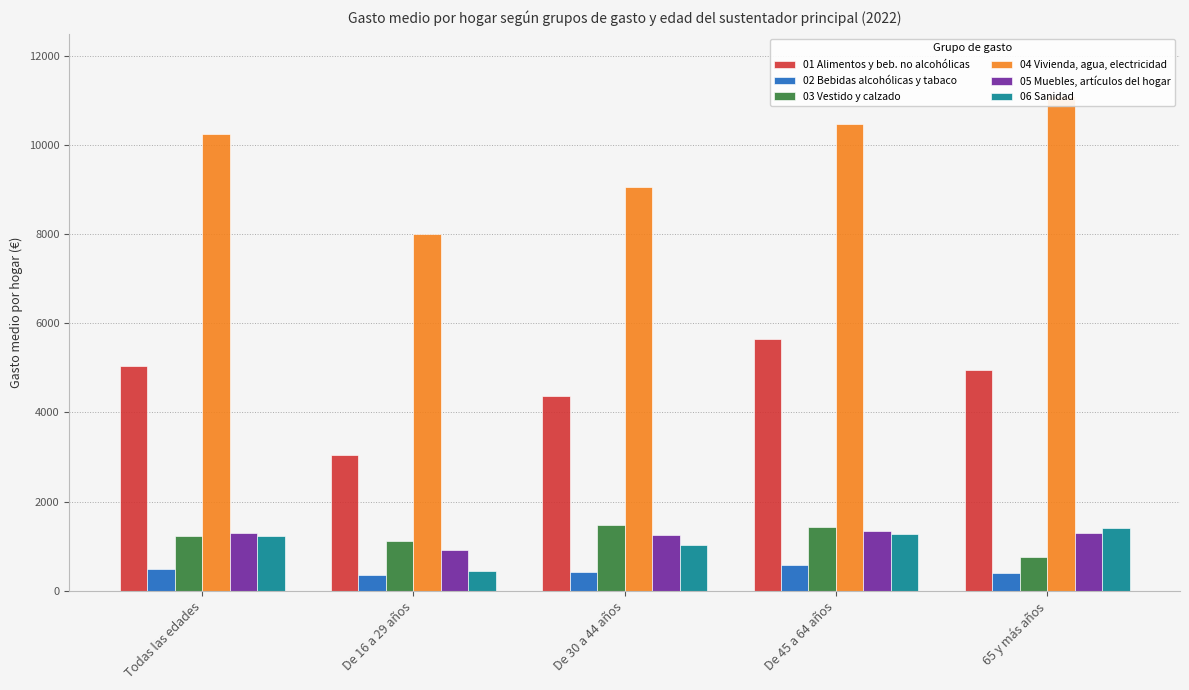

Is it true that 01 Alimentos y beb. no alcohólicas equals 7702.8 at De 45 a 64 años?

False